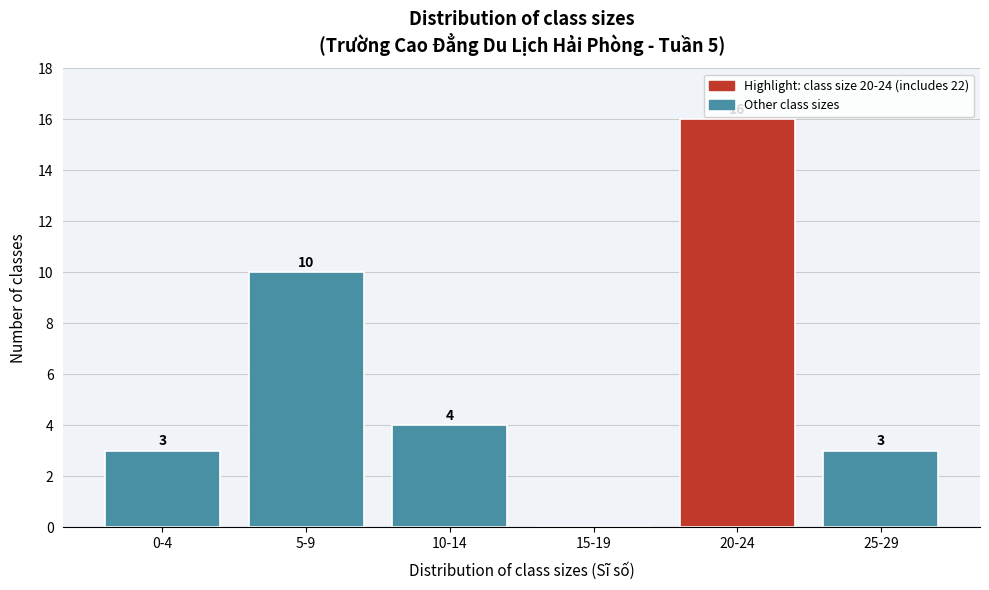

Reading left to right, transcribe all the data shown in this chart.

0-4=3	5-9=10	10-14=4	15-19=0	20-24=16	25-29=3